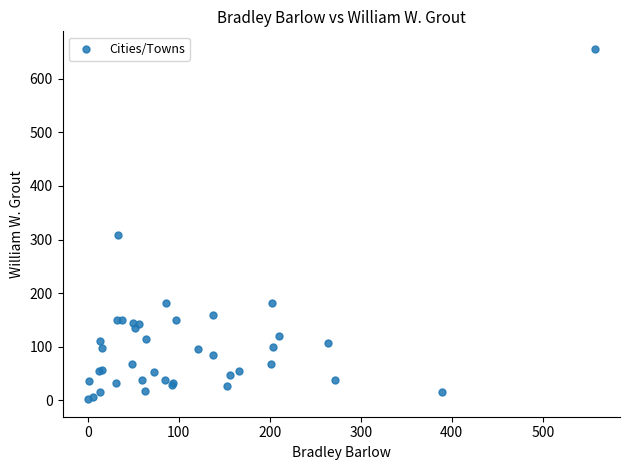

What Y value in the scatter plot is closest to 329?

309